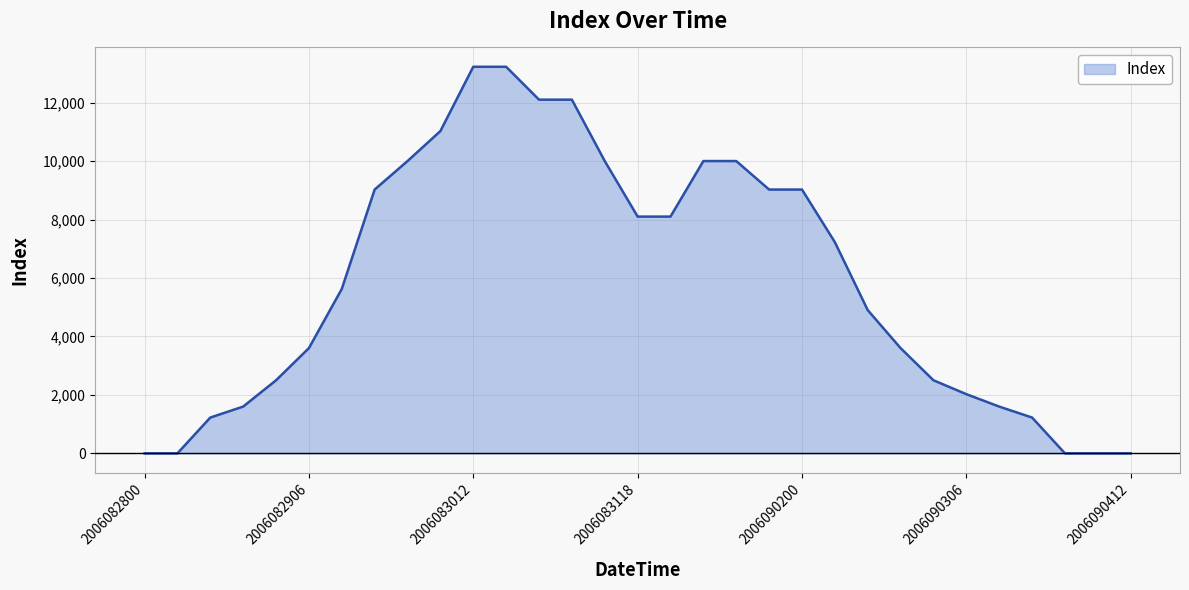

What is the difference between the maximum and minimum values?

13225